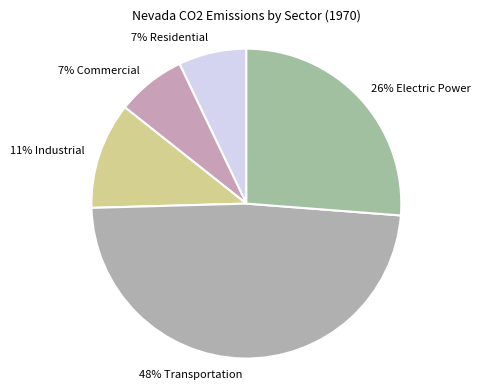

Is it true that 7% Commercial is 1% of the pie?

False